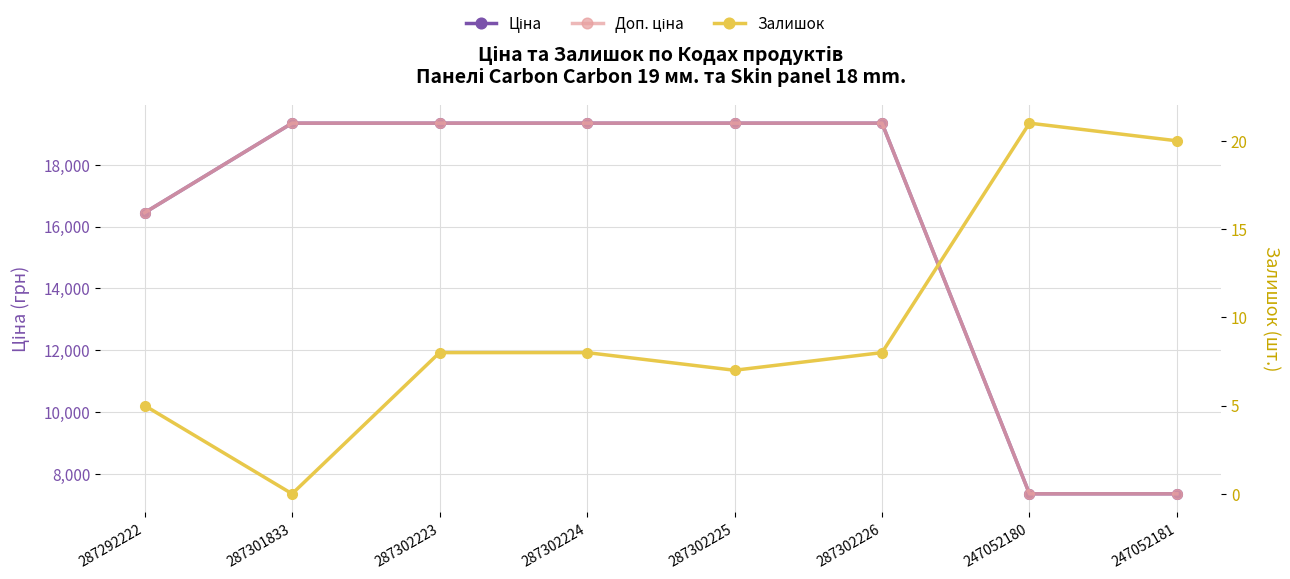

How many distinct data groups are displayed?

3